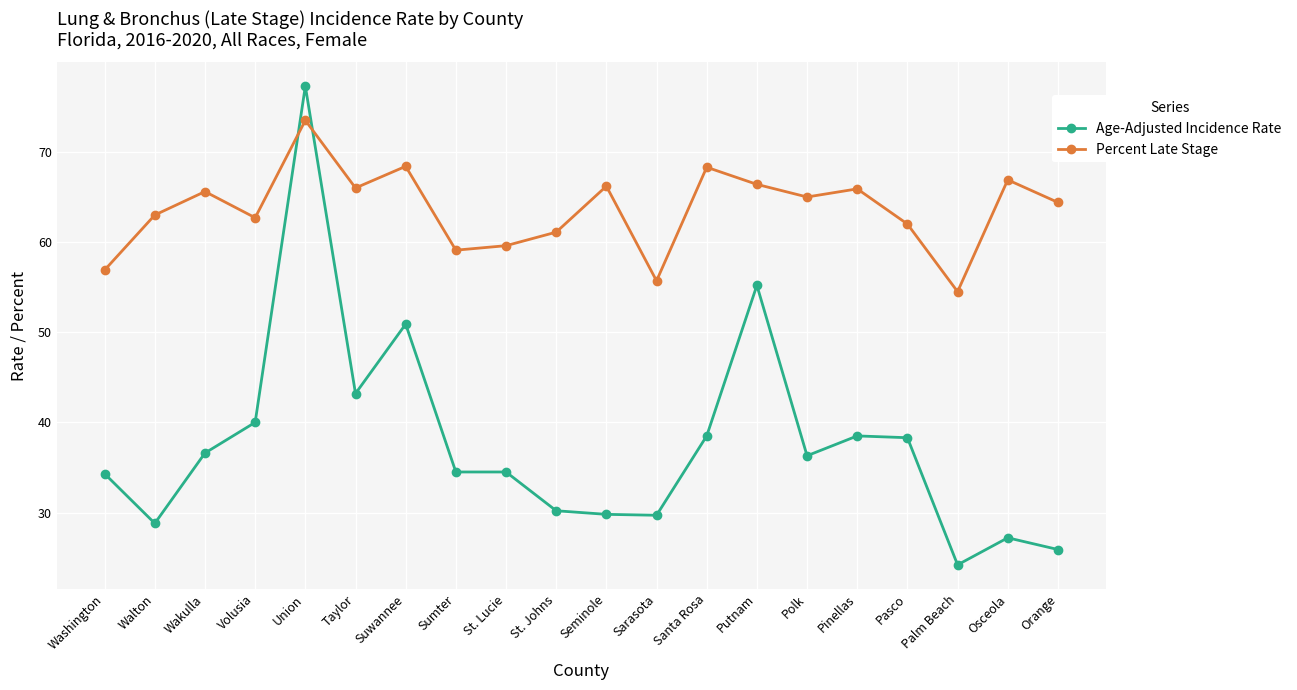

At which label does Percent Late Stage reach its peak?

Union